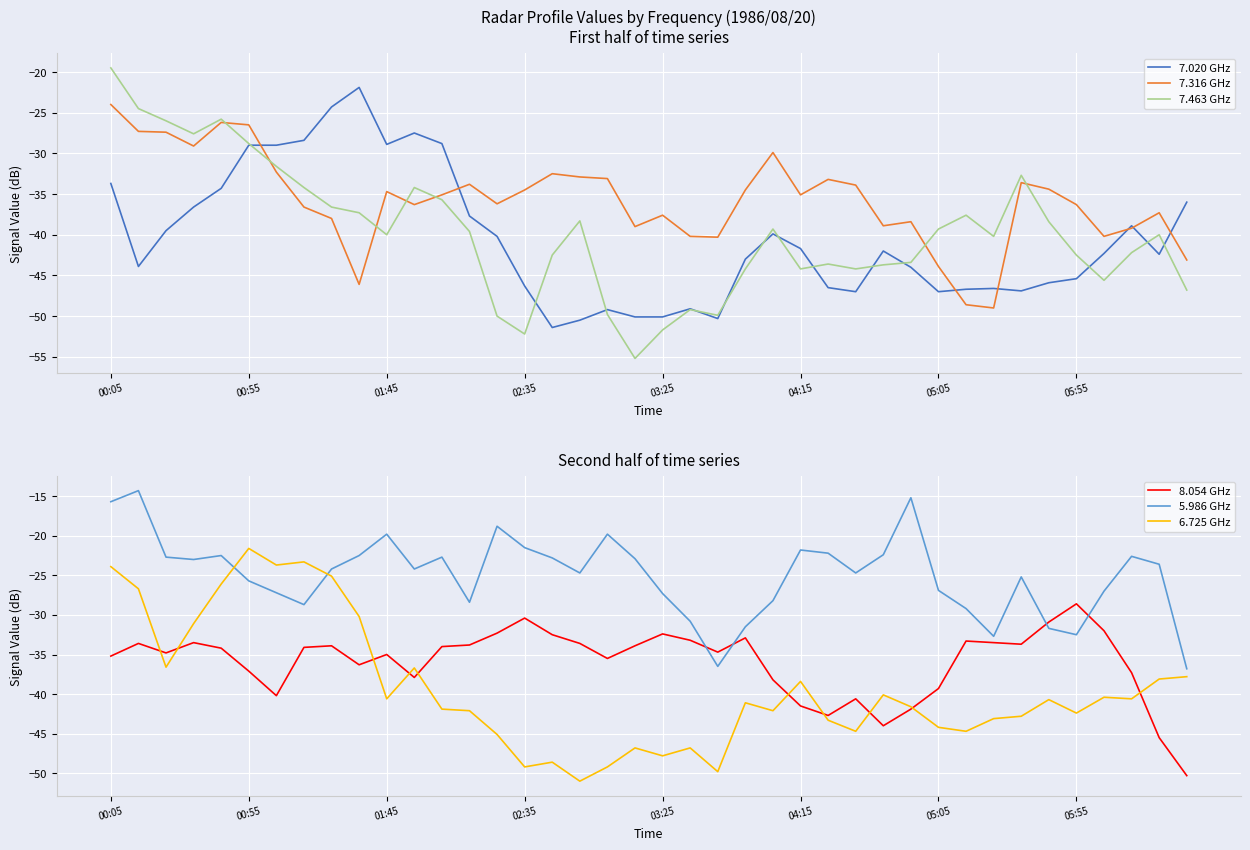

What value does the 8.054 GHz series have at 18?

-35.5